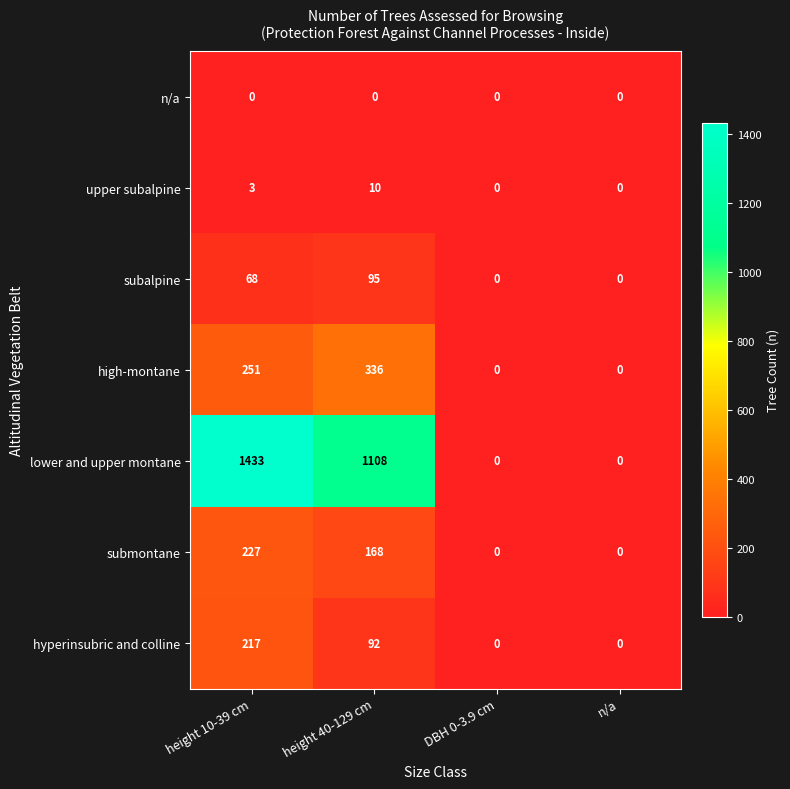

What is the difference between the maximum and minimum values in the lower and upper montane series?

1433